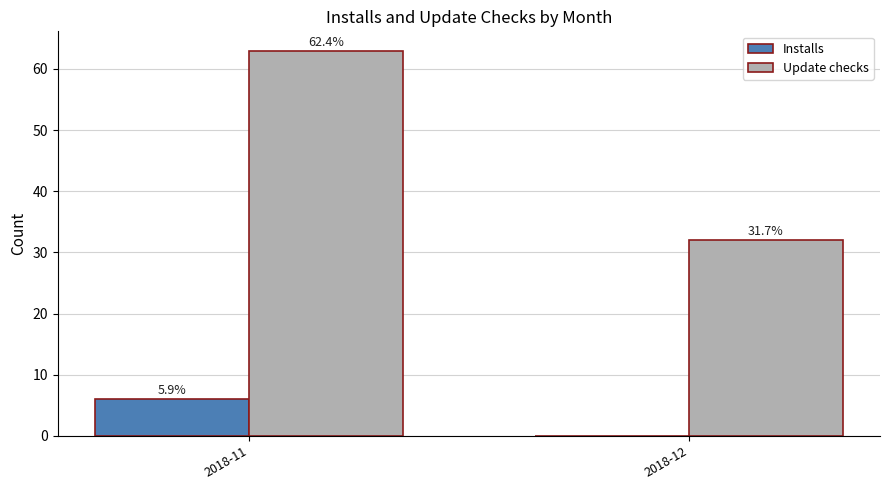

Reading left to right, transcribe all the data shown in this chart.

Installs: 6	0
Update checks: 63	32